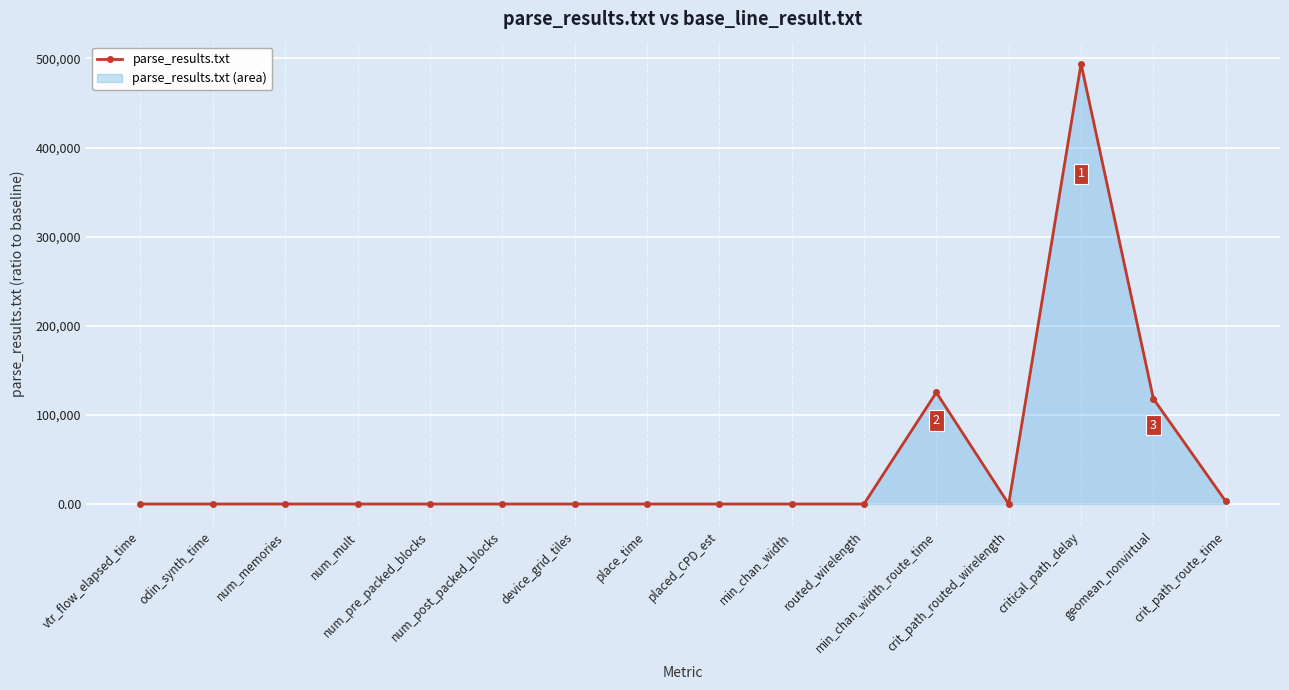

List the labels in order of value, largest first.

critical_path_delay, min_chan_width_route_time, geomean_nonvirtual, crit_path_route_time, num_memories, num_mult, vtr_flow_elapsed_time, odin_synth_time, place_time, placed_CPD_est, device_grid_tiles, min_chan_width, num_pre_packed_blocks, num_post_packed_blocks, crit_path_routed_wirelength, routed_wirelength